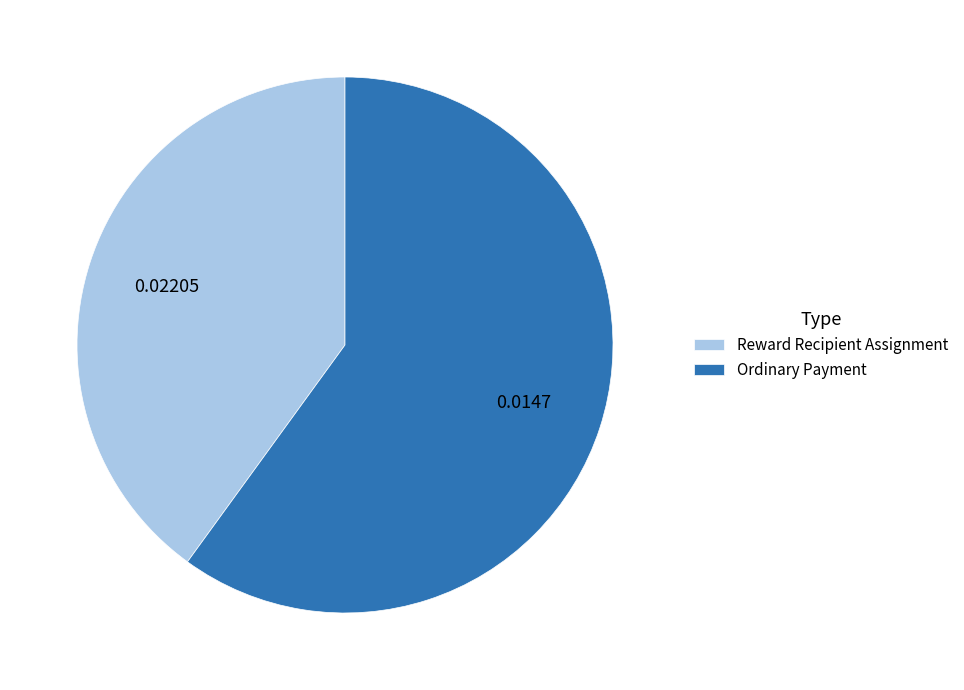

Which slice is the largest?

Ordinary Payment